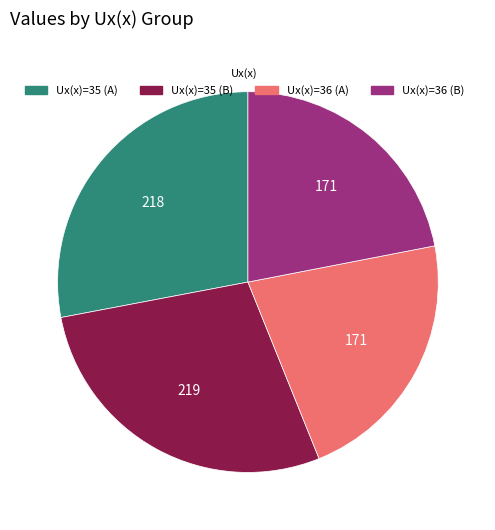

Is there any slice that represents more than half of the pie?

No